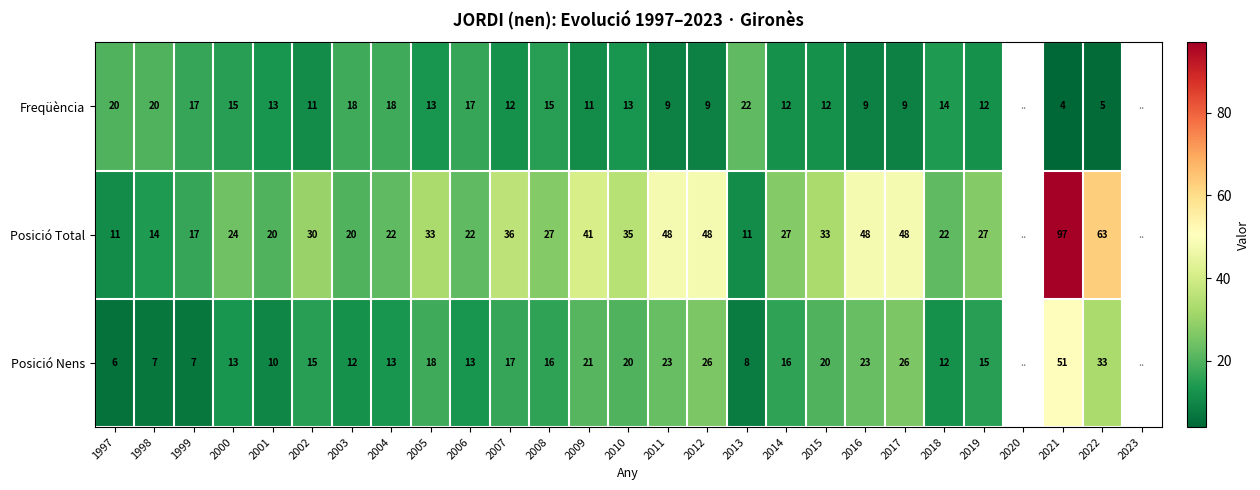

Rank the series at 2006 from lowest to highest value.

Posició Nens, Freqüència, Posició Total